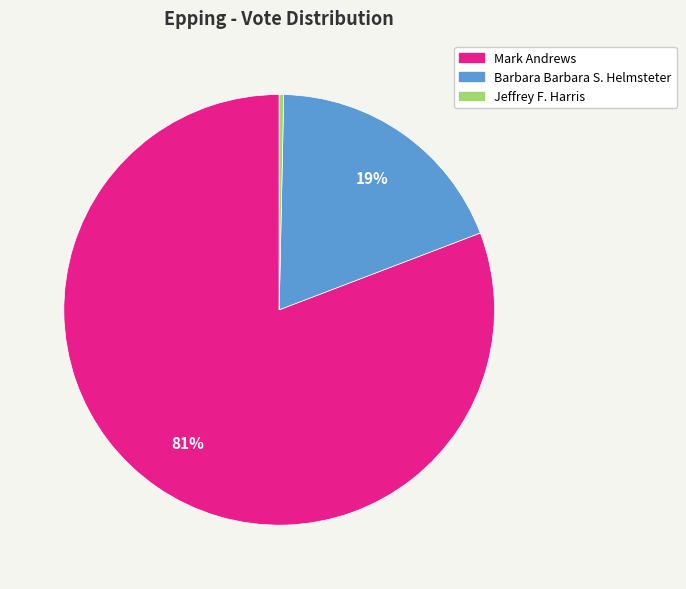

Which category has the smallest portion of the pie?

Jeffrey F. Harris